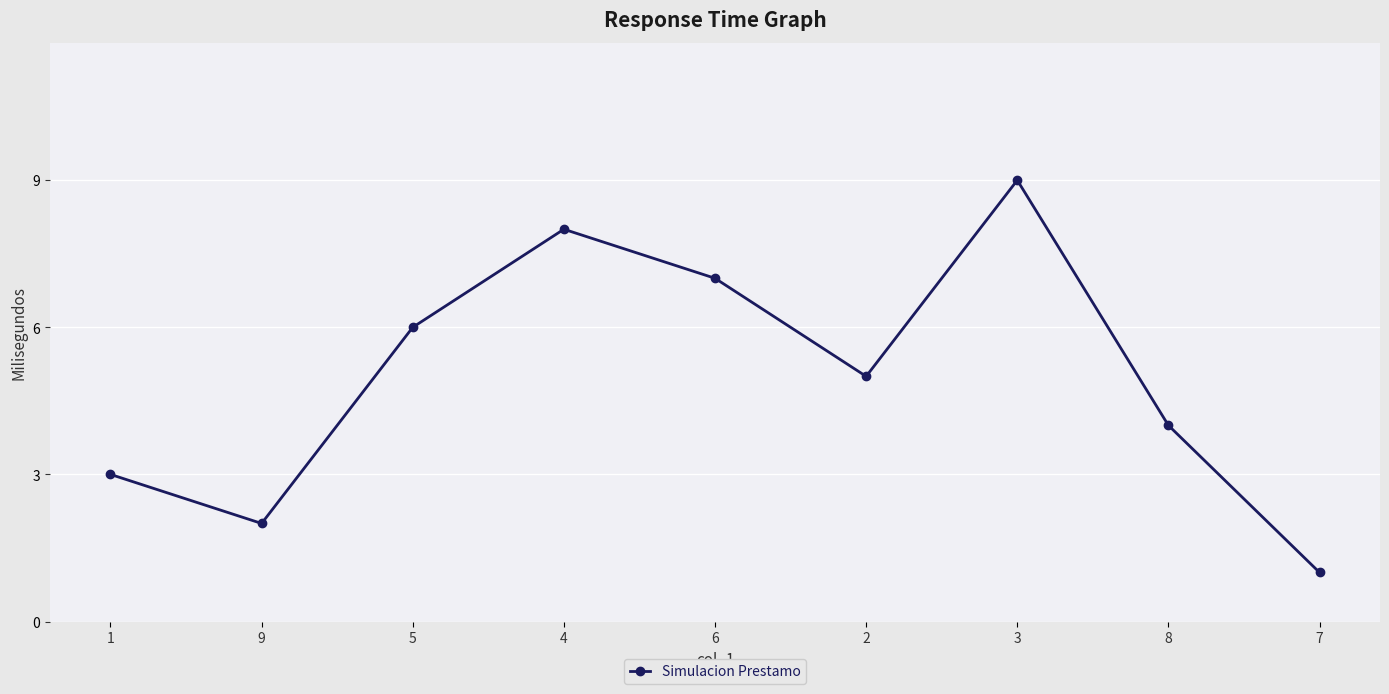

Is this an area chart (filled region under the line)?

No